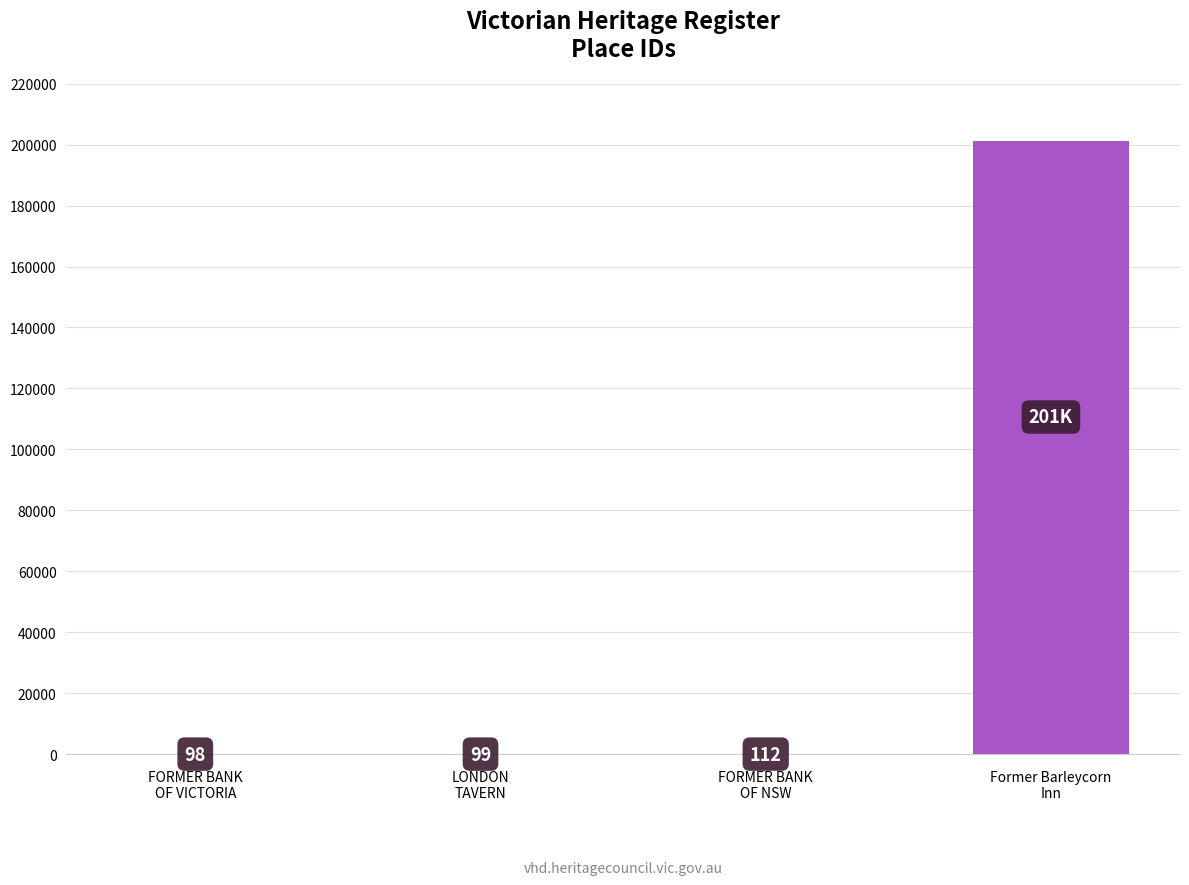

How many categories are shown in the chart?

4